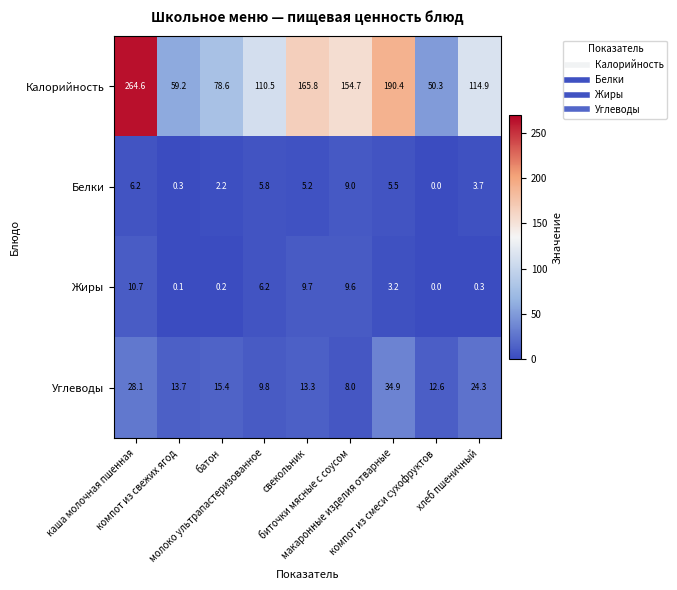

What is the lowest value of the Углеводы series?

8.0